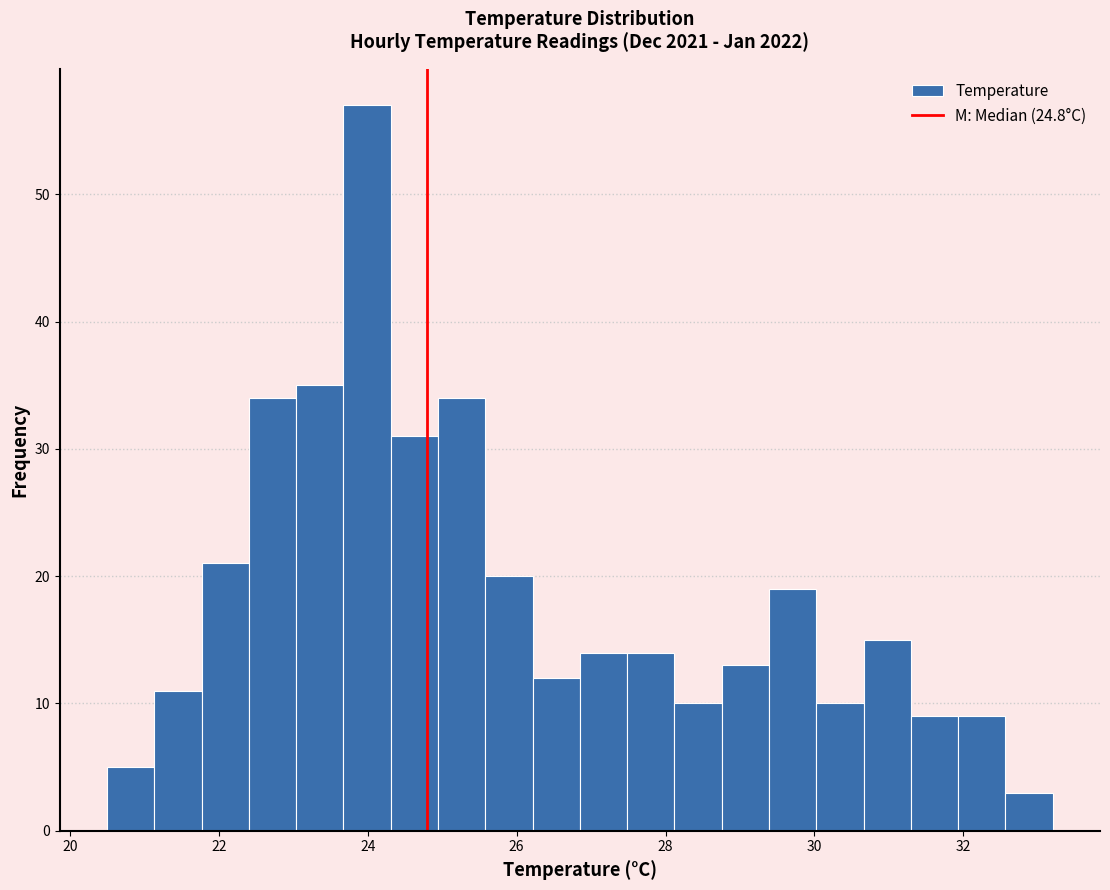

Around what value on the x-axis is the tallest bar? Give the approximate position of its centre, as read against the axis.

24.0